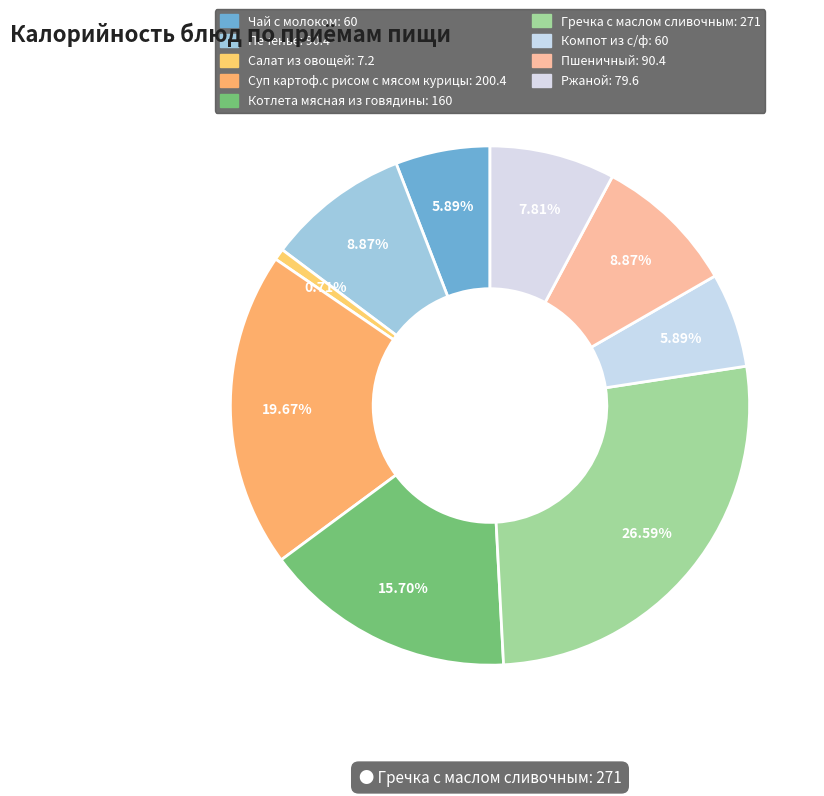

True or false: Салат из овощей accounts for 15% of the total.

False